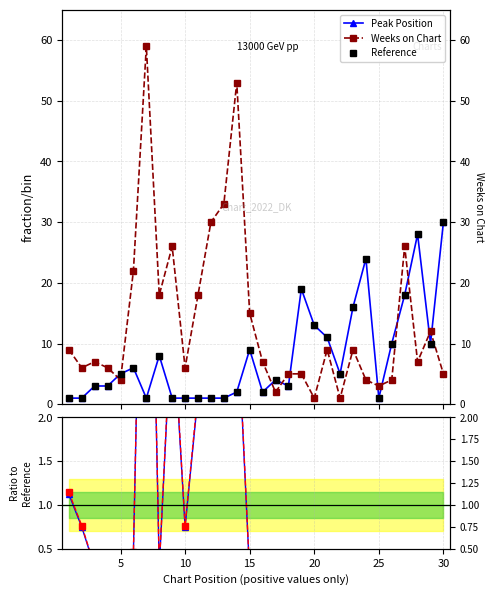

How many lines are shown in the chart?

3